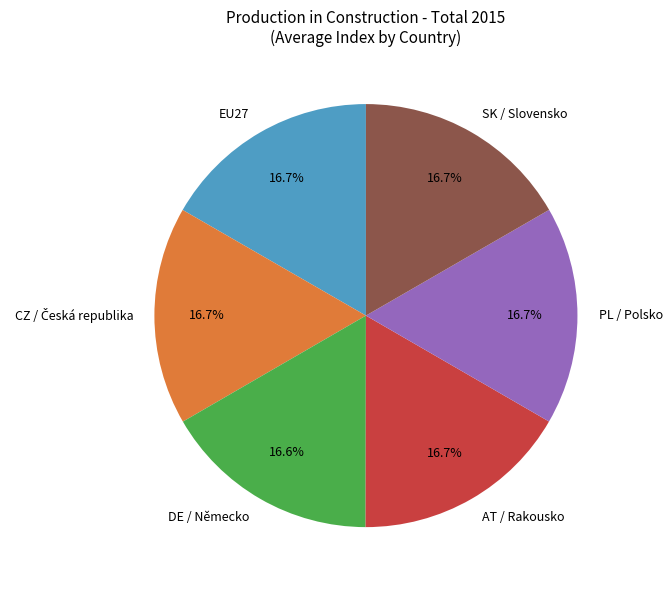

Is there a majority slice in this chart?

No